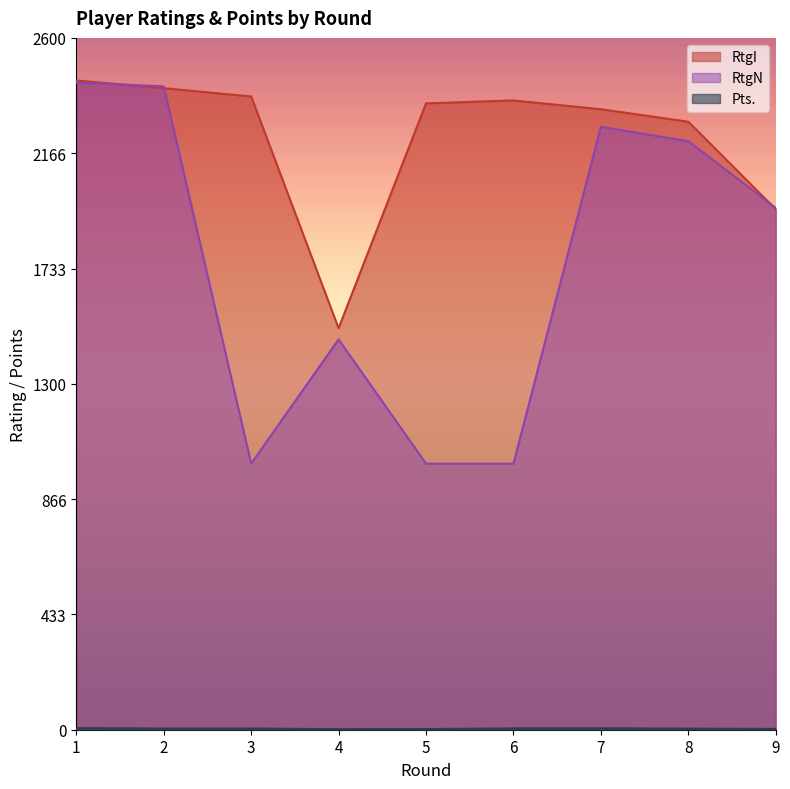

List the series in order of their overall mean, lowest first.

Pts., RtgN, RtgI